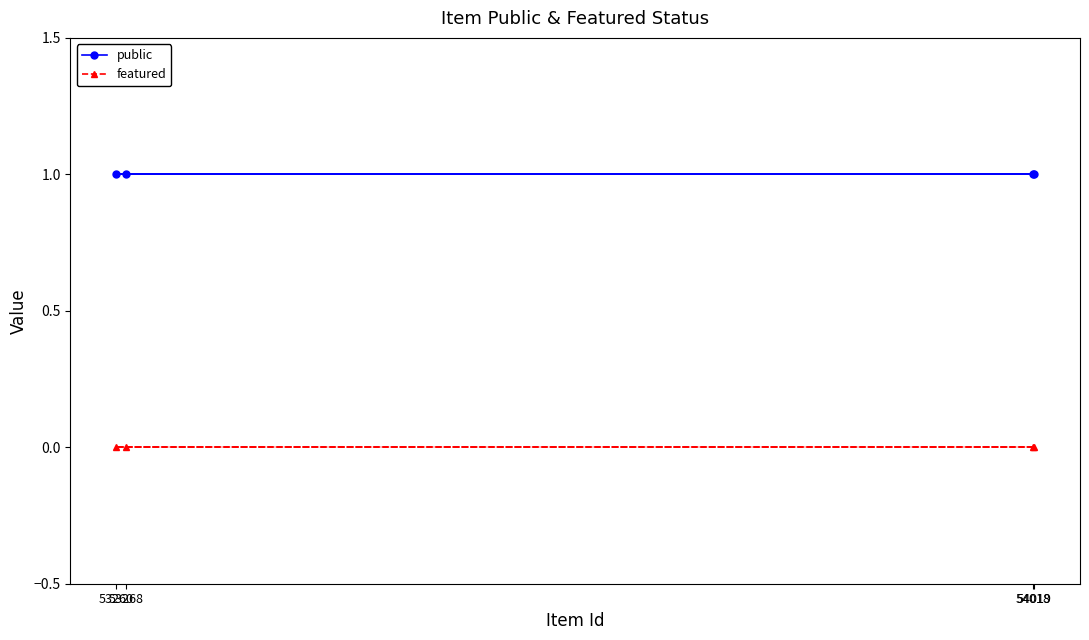

True or false: featured has a value of 0 at 53260.

True